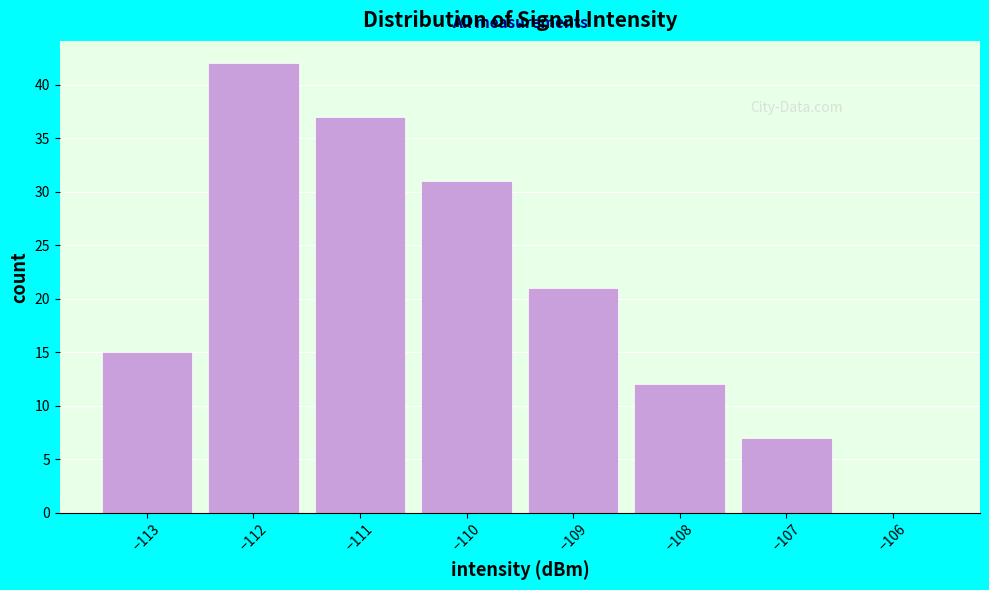

Reading left to right, transcribe this chart: for each bar, give the range it covers on the x-axis and its height. The values are not printed on the chart, so give them approximately, as read against the axis.

-113.5 to -112.5: 15
-112.5 to -111.5: 42
-111.5 to -110.5: 37
-110.5 to -109.5: 31
-109.5 to -108.5: 21
-108.5 to -107.5: 12
-107.5 to -106.5: 7
-106.5 to -105.5: 0